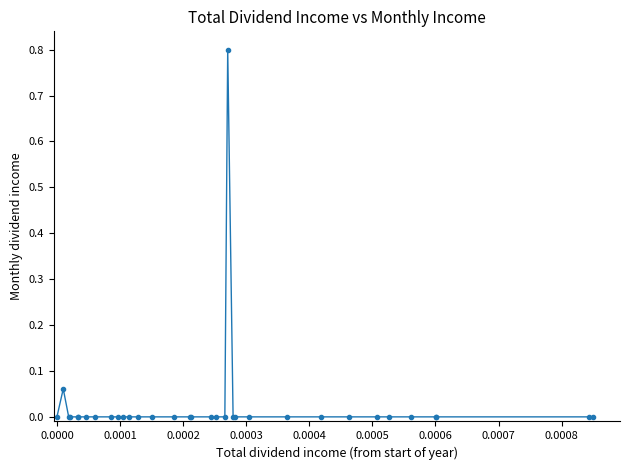

True or false: there are more than 1 points higher than both neighbors.

True